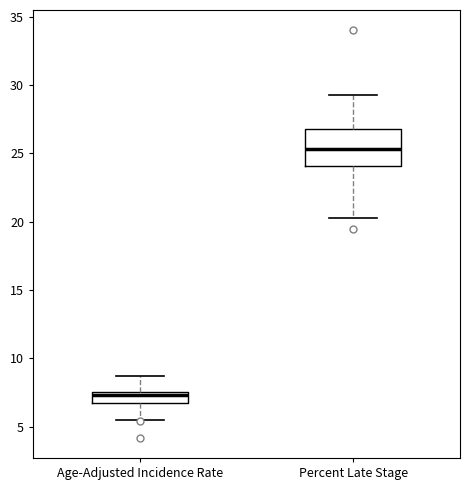

Which box is the tallest, from its lower edge to its upper edge?

Percent Late Stage